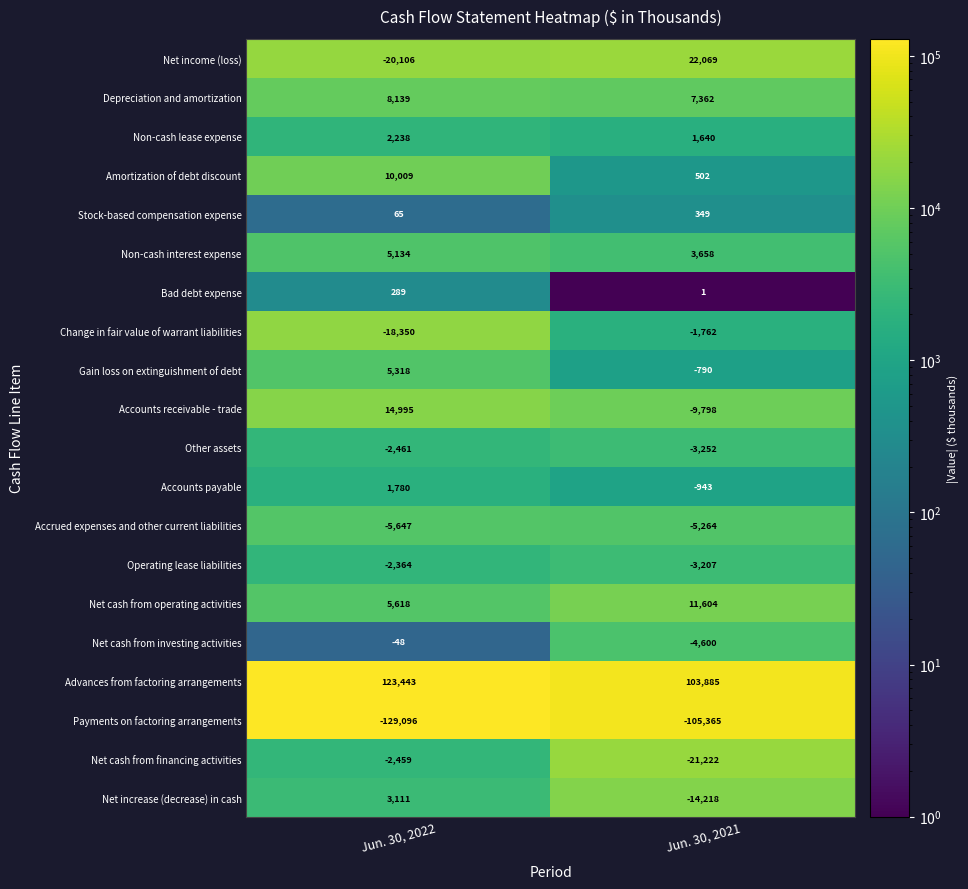

What is the maximum value shown in the chart?

123443